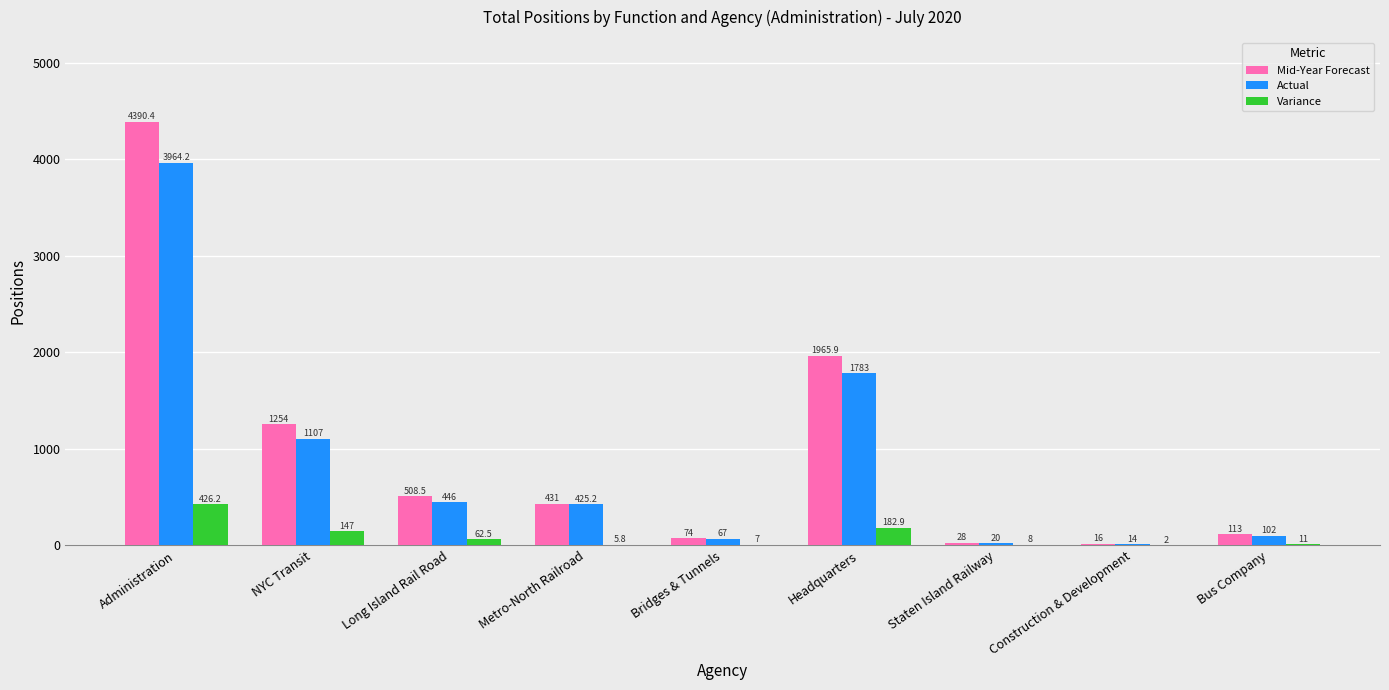

Count the number of categories in the chart.

9